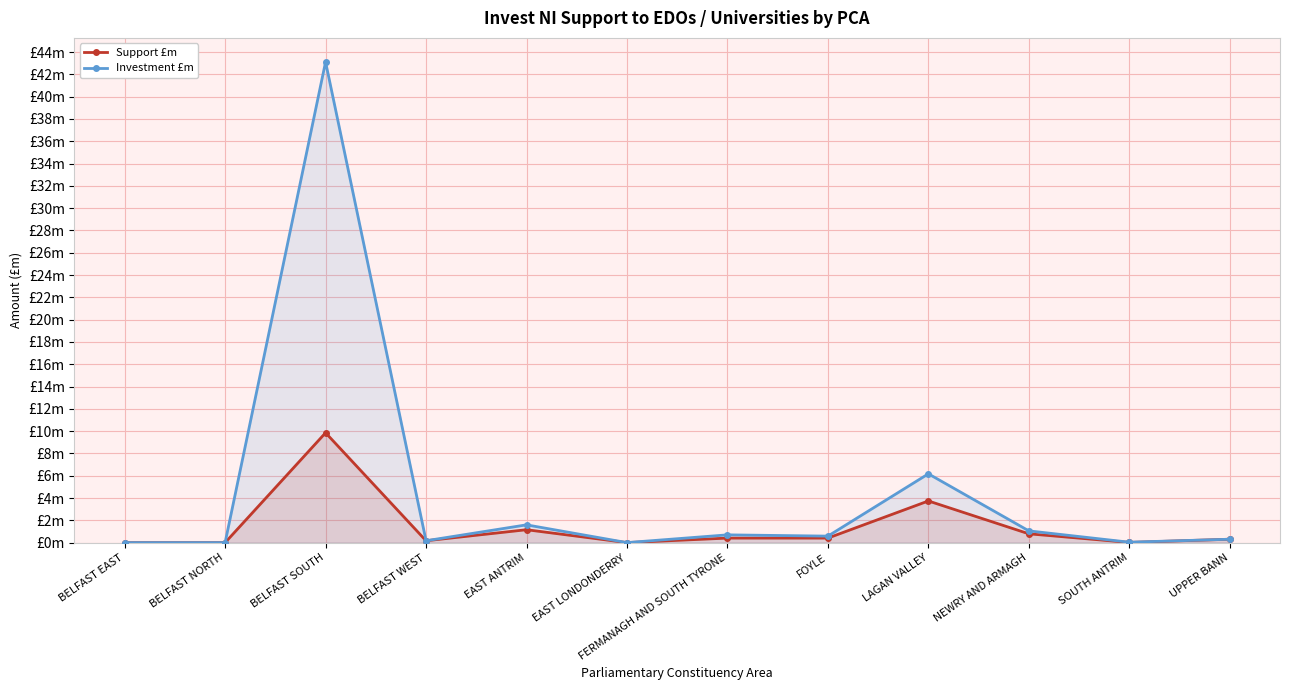

How many values in Support £m are above zero?

11